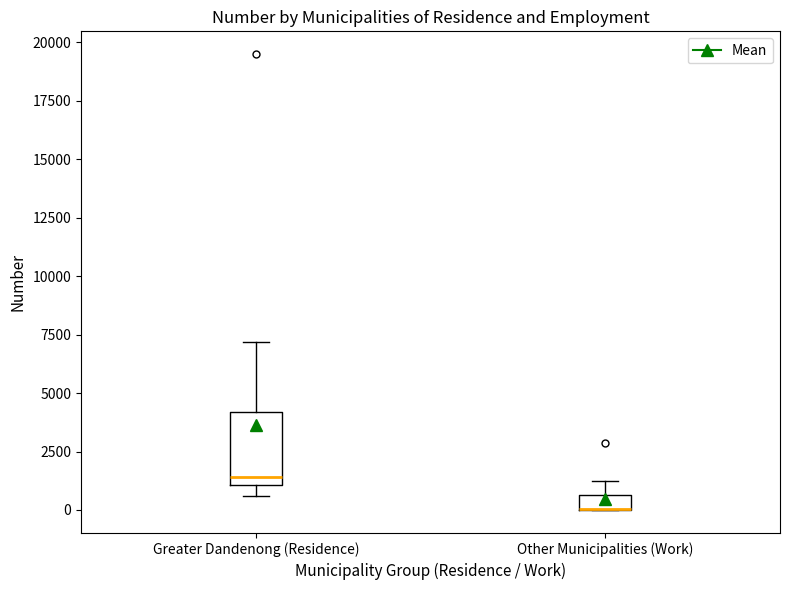

Where is the lower edge of the box for Greater Dandenong (Residence) on the y-axis? The values are not printed on the chart, so give them approximately, as read against the axis.

1000